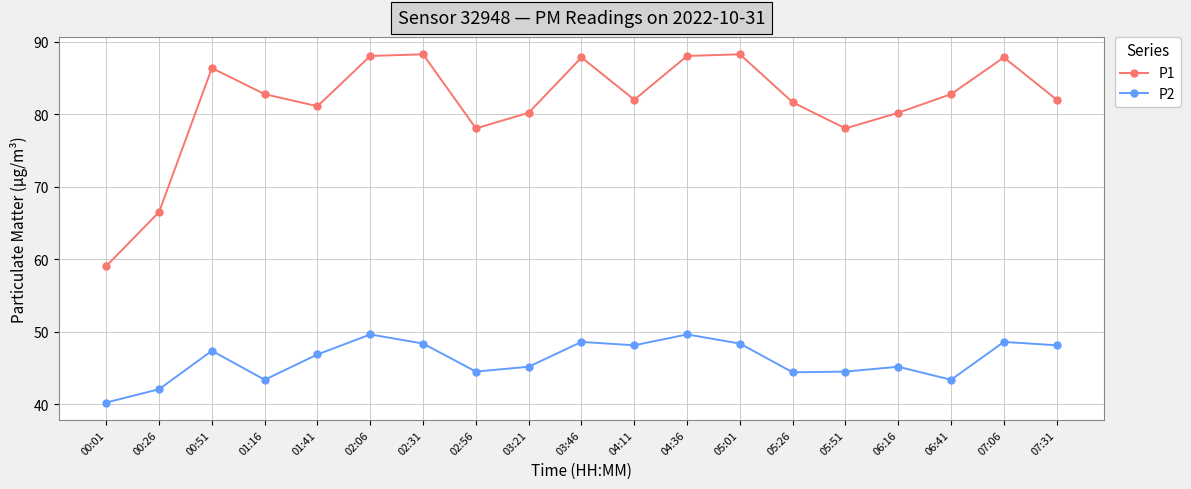

How many interior local peaks does the P1 series have?

5